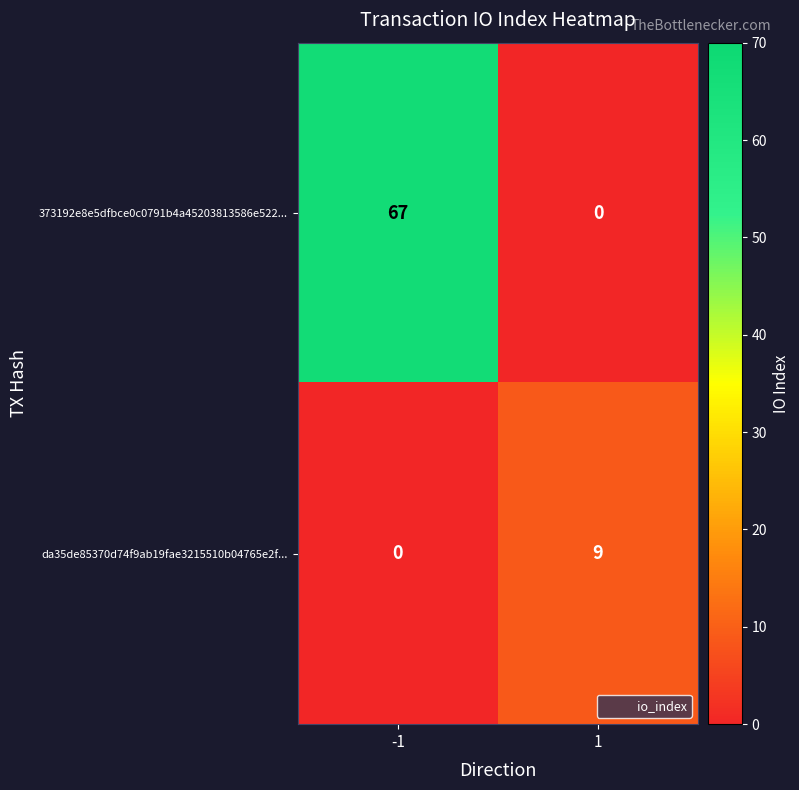

How many series are shown in this chart?

2